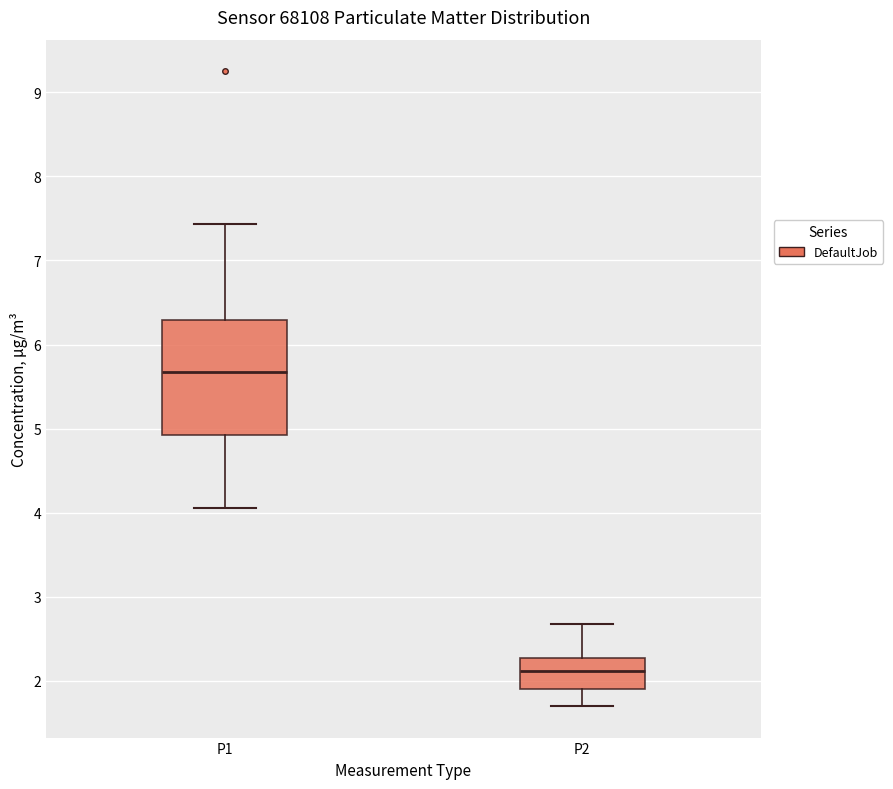

Reading left to right, read every box against the y-axis: the position of its median line, the range the box covers, and the ends of its whiskers. The values are not printed on the chart, so give them approximately, as read against the axis.

P1: median 5.7, box 4.9 to 6.3, whiskers 4.1 to 7.4
P2: median 2.1, box 1.9 to 2.3, whiskers 1.7 to 2.7